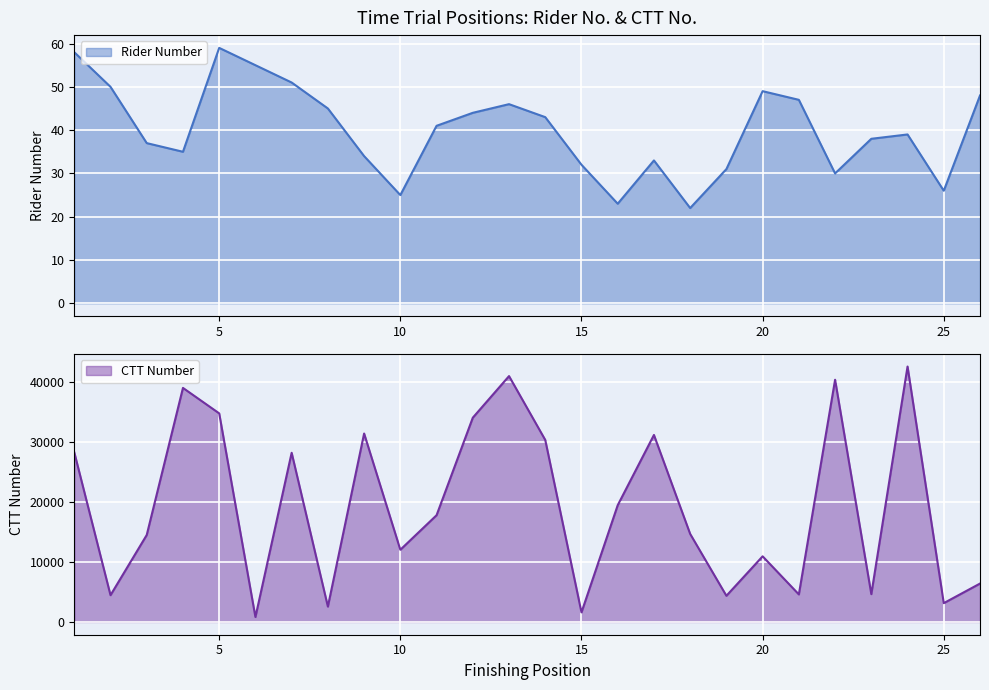

List the series in order of their overall mean, lowest first.

Rider Number, CTT Number